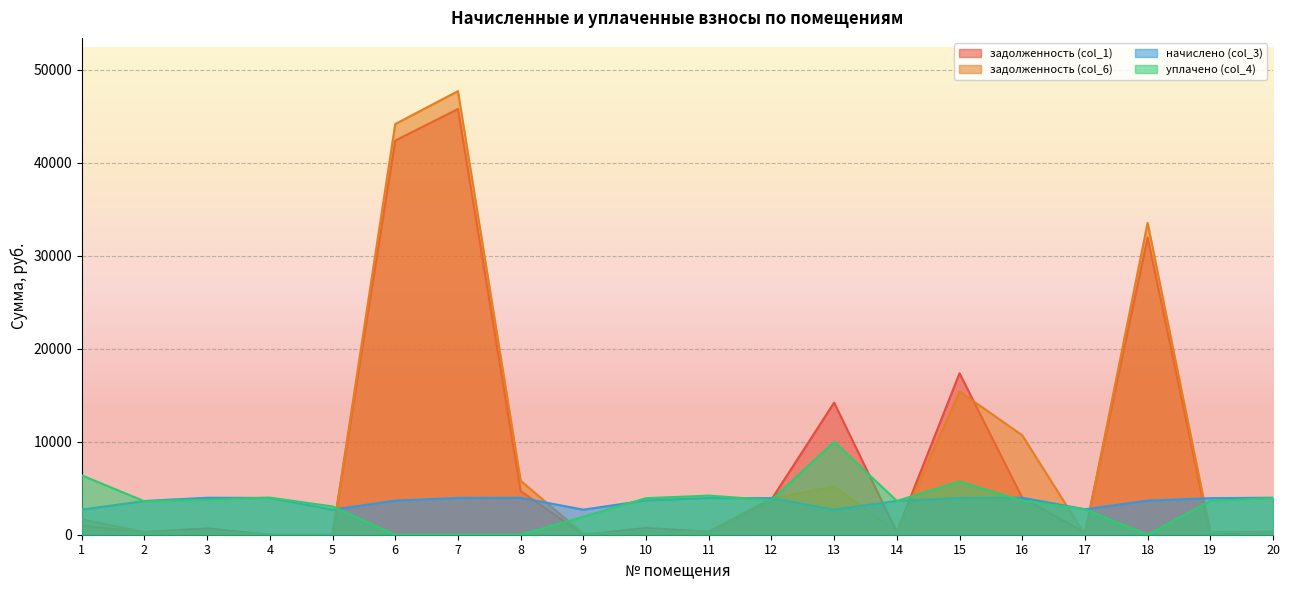

Reading left to right, extract all data points from this chart.

задолженность (col_1): 1=944.5	2=302.3	3=684.3	4=0.1	5=0.0	6=42400.5	7=45797.4	8=4693.7	9=0.0	10=728.0	11=329.0	12=3789.4	13=14209.3	14=303.1	15=17368.8	16=3974.8	17=228.2	18=31967.2	19=0.0	20=332.0
задолженность (col_6): 1=1642.0	2=302.3	3=331.2	4=0.2	5=0.0	6=44178.7	7=47718.1	8=5808.9	9=84.6	10=307.5	11=329.0	12=3893.2	13=5195.4	14=303.1	15=15413.2	16=10703.4	17=0.0	18=33543.7	19=287.5	20=332.0
начислено (col_3): 1=2703.1	2=3628.0	3=3974.8	4=3957.0	5=2694.2	6=3663.5	7=3957.0	8=3974.8	9=2694.2	10=3690.2	11=3948.0	12=3930.2	13=2703.1	14=3636.8	15=3948.0	16=3974.8	17=2738.8	18=3663.5	19=3930.2	20=3983.6
уплачено (col_4): 1=6390.3	2=3596.1	3=3771.8	4=3990.8	5=3041.0	6=0.0	7=0.0	8=0.0	9=1935.0	10=3931.3	11=4206.5	12=3729.0	13=10000.4	14=3636.8	15=5714.0	16=3672.9	17=2738.8	18=0.0	19=3642.8	20=3948.7